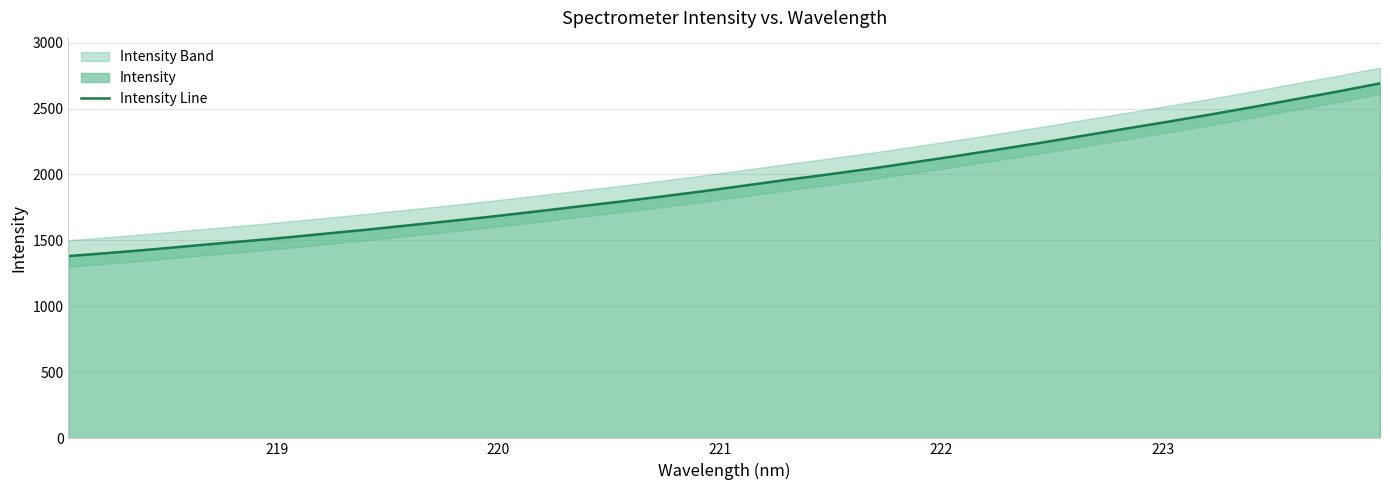

Reading right to left, transcribe all the data shown in this chart.

2690.5	2628.9	2570.3	2511.7	2455.3	2400.9	2348.3	2294.9	2241.6	2191.3	2141.3	2093.5	2046.1	2002.6	1961.0	1917.1	1873.4	1832.7	1793.1	1755.8	1717.9	1681.3	1646.5	1613.5	1580.4	1549.4	1518.0	1489.8	1462.0	1432.9	1406.3	1381.6